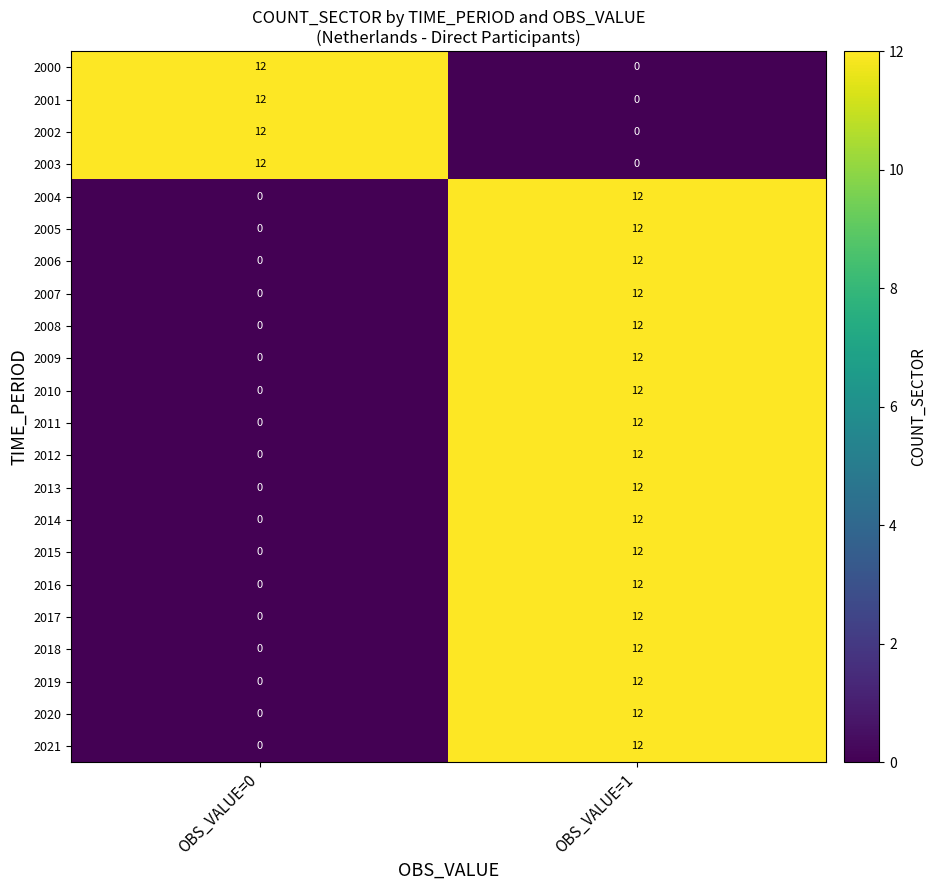

What is the highest value of the 2005 series?

12